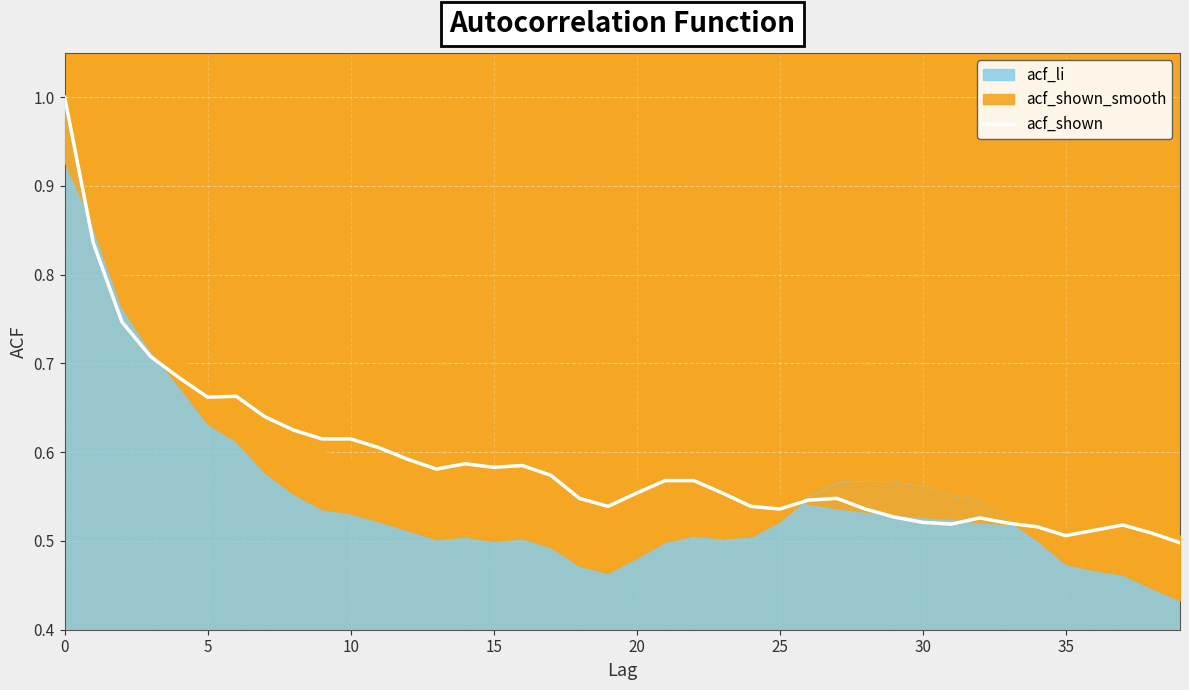

Reading right to left, list all the values displayed in this chart.

0.5	0.5	0.5	0.5	0.5	0.5	0.5	0.5	0.5	0.5	0.5	0.5	0.5	0.5	0.5	0.5	0.6	0.6	0.6	0.6	0.5	0.5	0.6	0.6	0.6	0.6	0.6	0.6	0.6	0.6	0.6	0.6	0.6	0.7	0.7	0.7	0.7	0.7	0.8	1.0